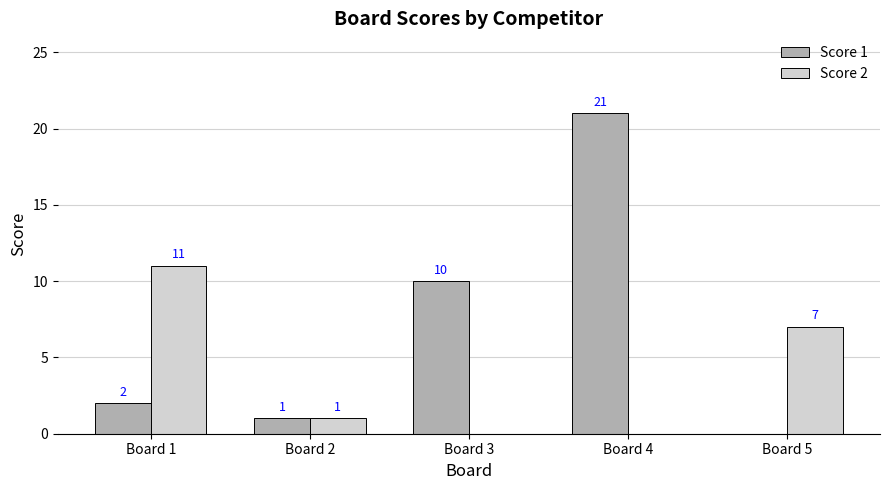

Which series has the largest total across all categories?

Score 1